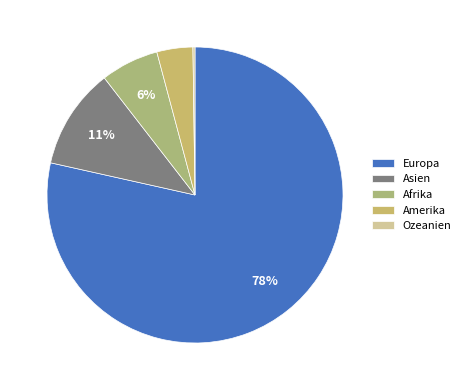

Between Asien and Ozeanien, which is larger?

Asien